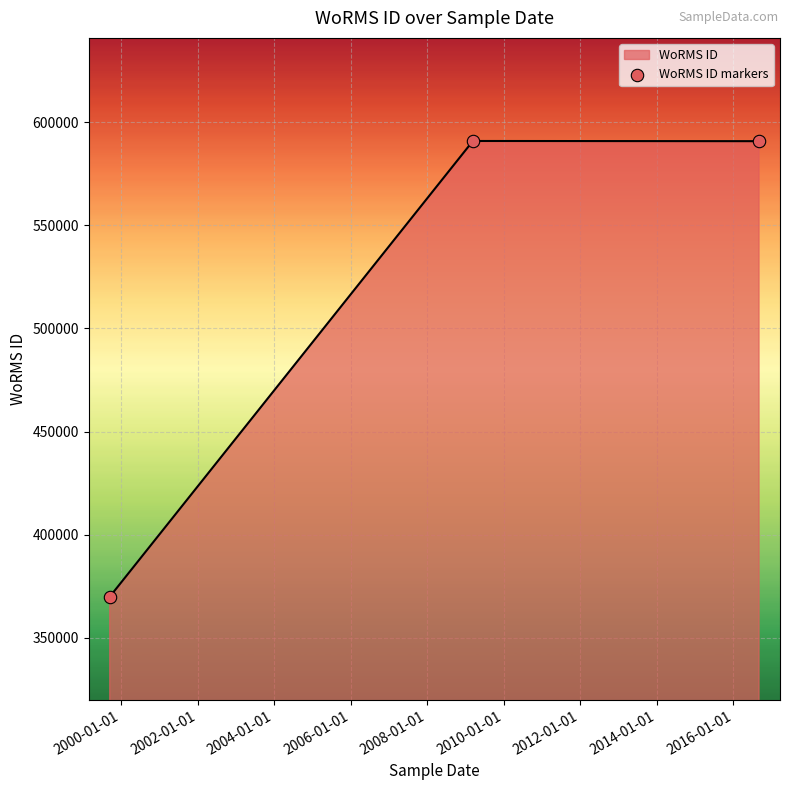

What is the smallest value displayed?

369855